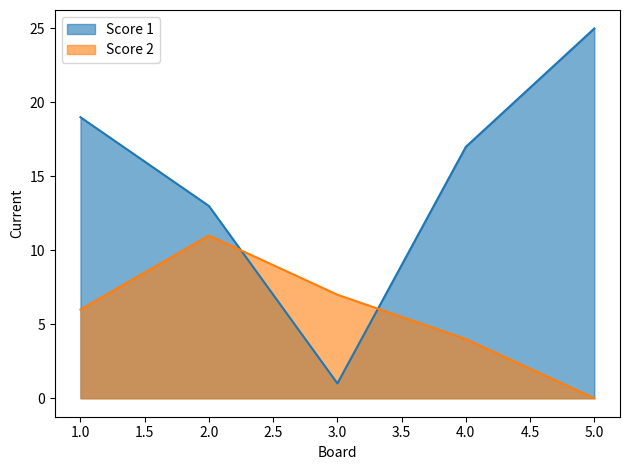

How many positive values does the Score 2 series have?

4